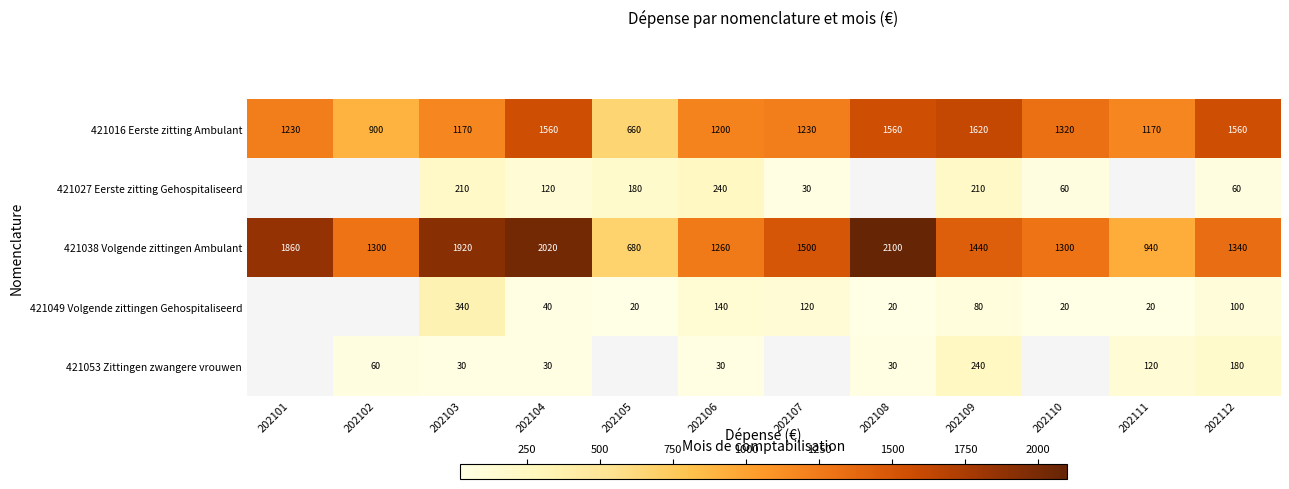

How many distinct data groups are displayed?

5